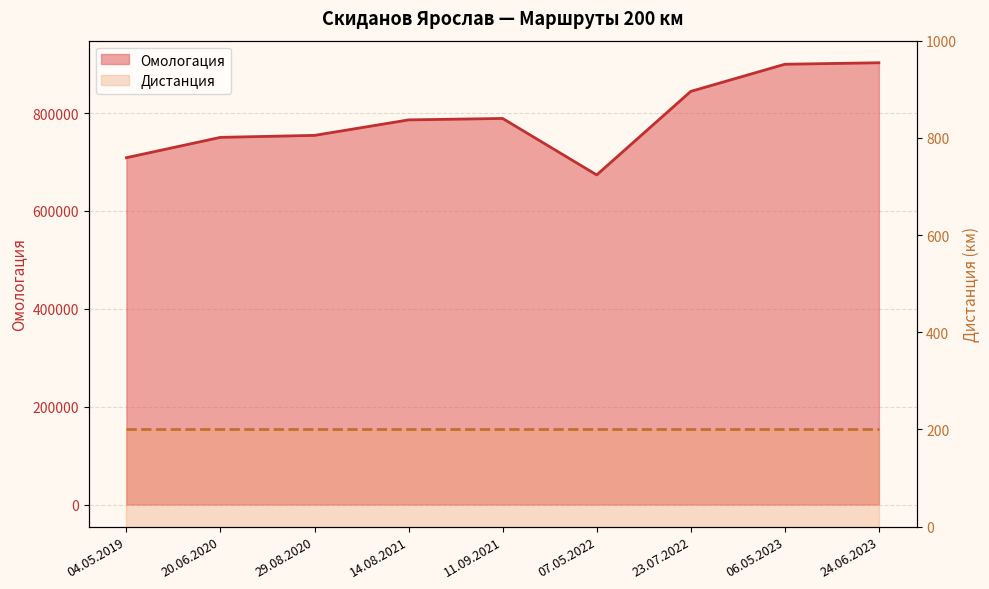

What is the ratio of the value at 07.05.2022 to the value at 06.05.2023?

0.7